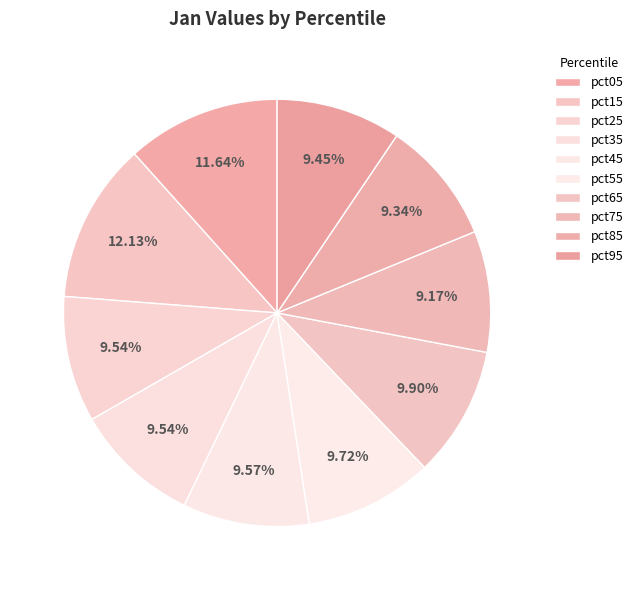

How many segments does this pie chart have?

10